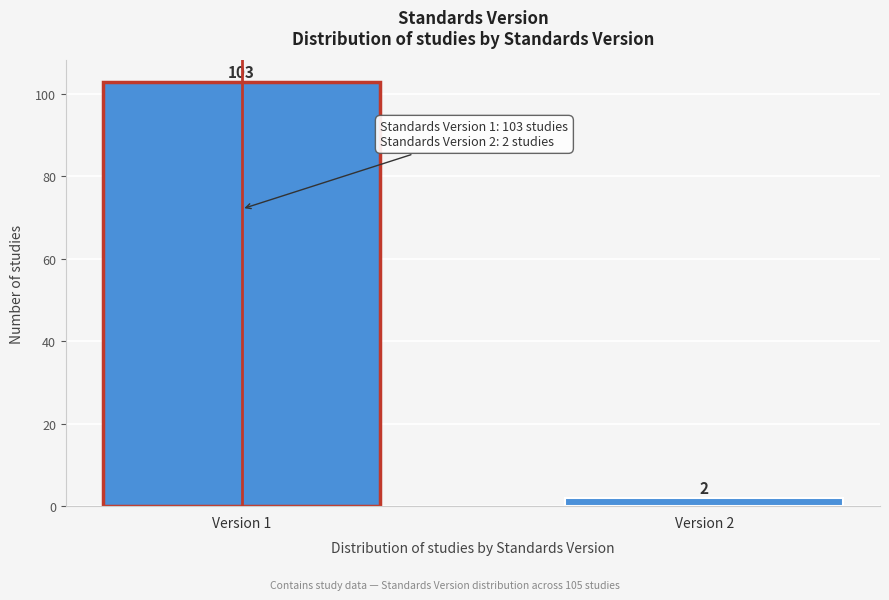

Reading right to left, list all the values displayed in this chart.

Version 2=2	Version 1=103